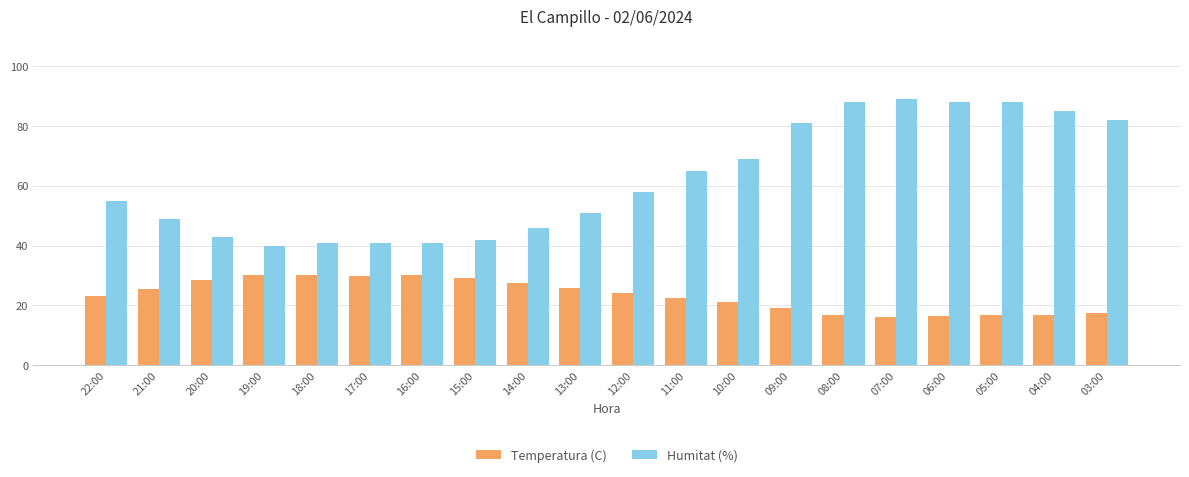

At 12:00, list the series in order from largest to smallest.

Humitat (%), Temperatura (C)